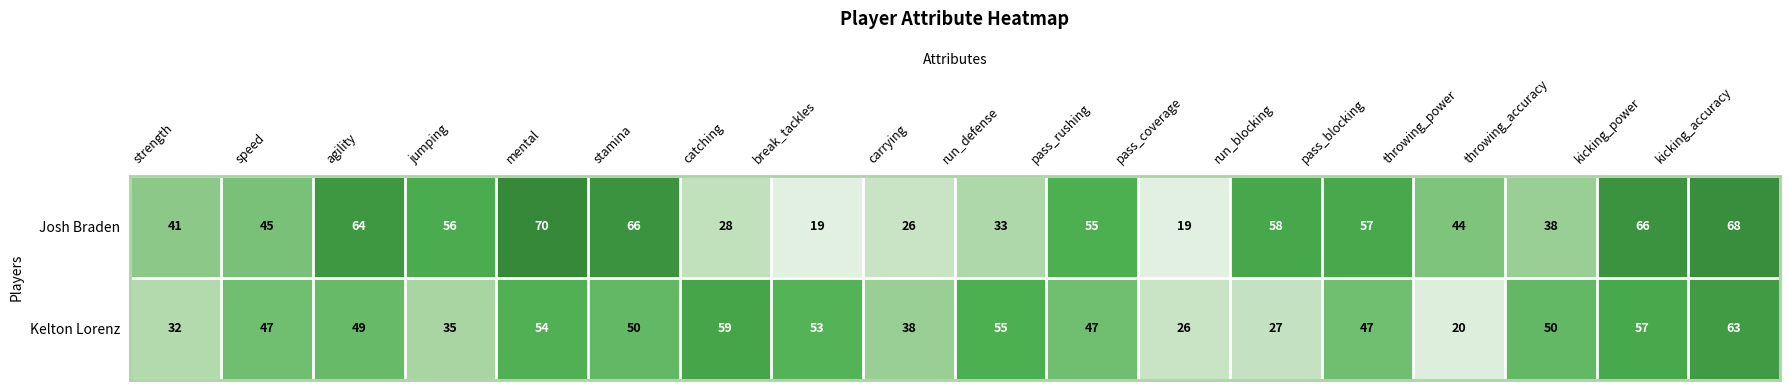

Which series has the widest spread of values?

Josh Braden